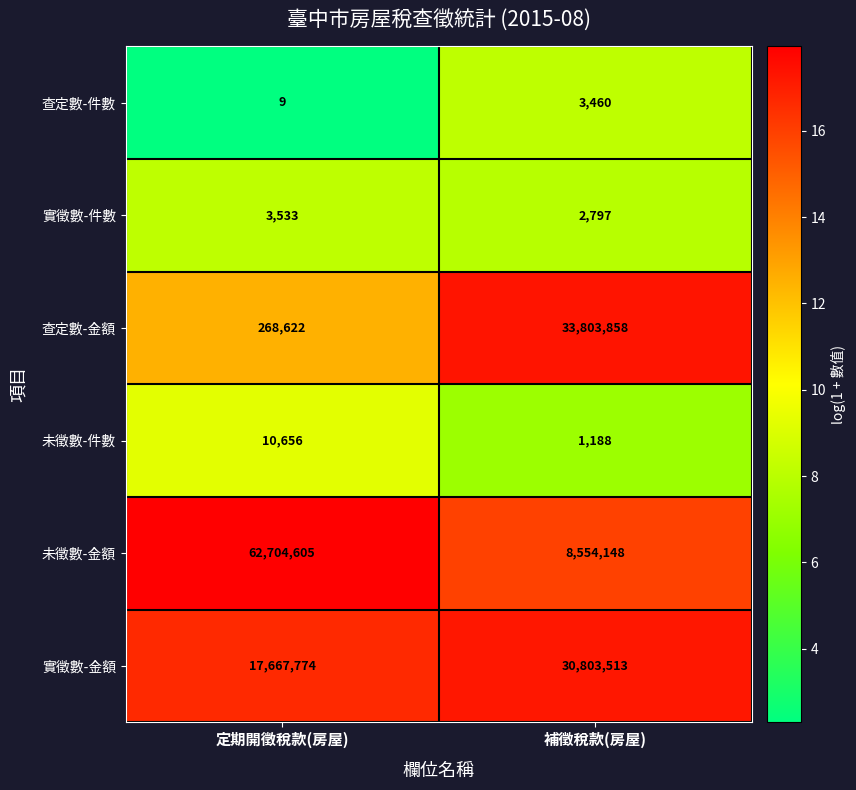

What is the spread (max minus min) of values at 補徵稅款(房屋)?

33802670